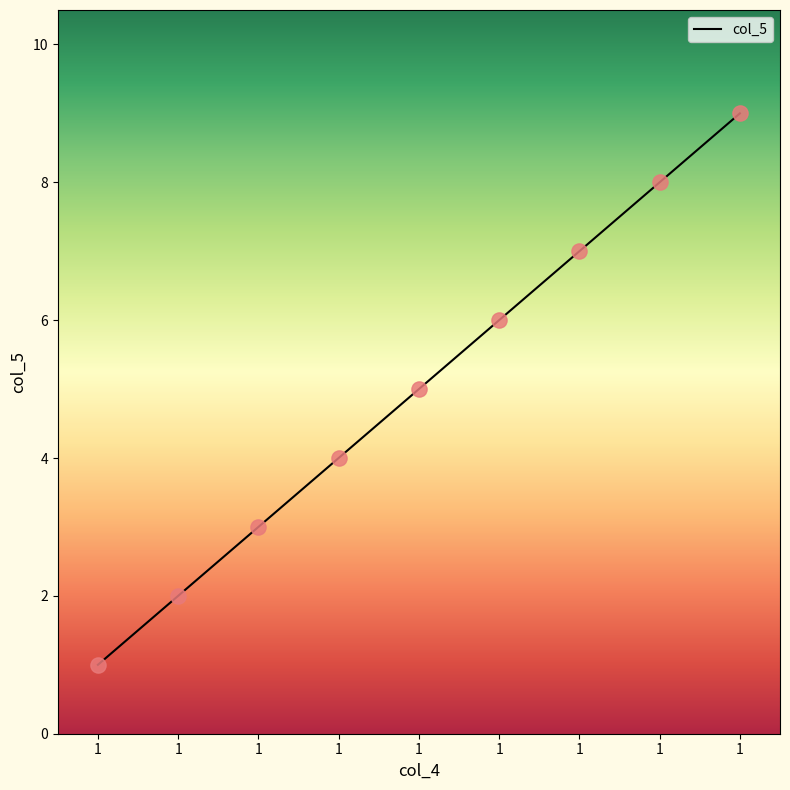

What is the change in value from 1 to 1?

+5